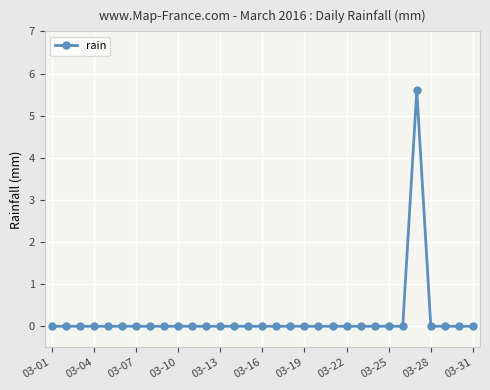

What is the greatest value displayed?

5.6